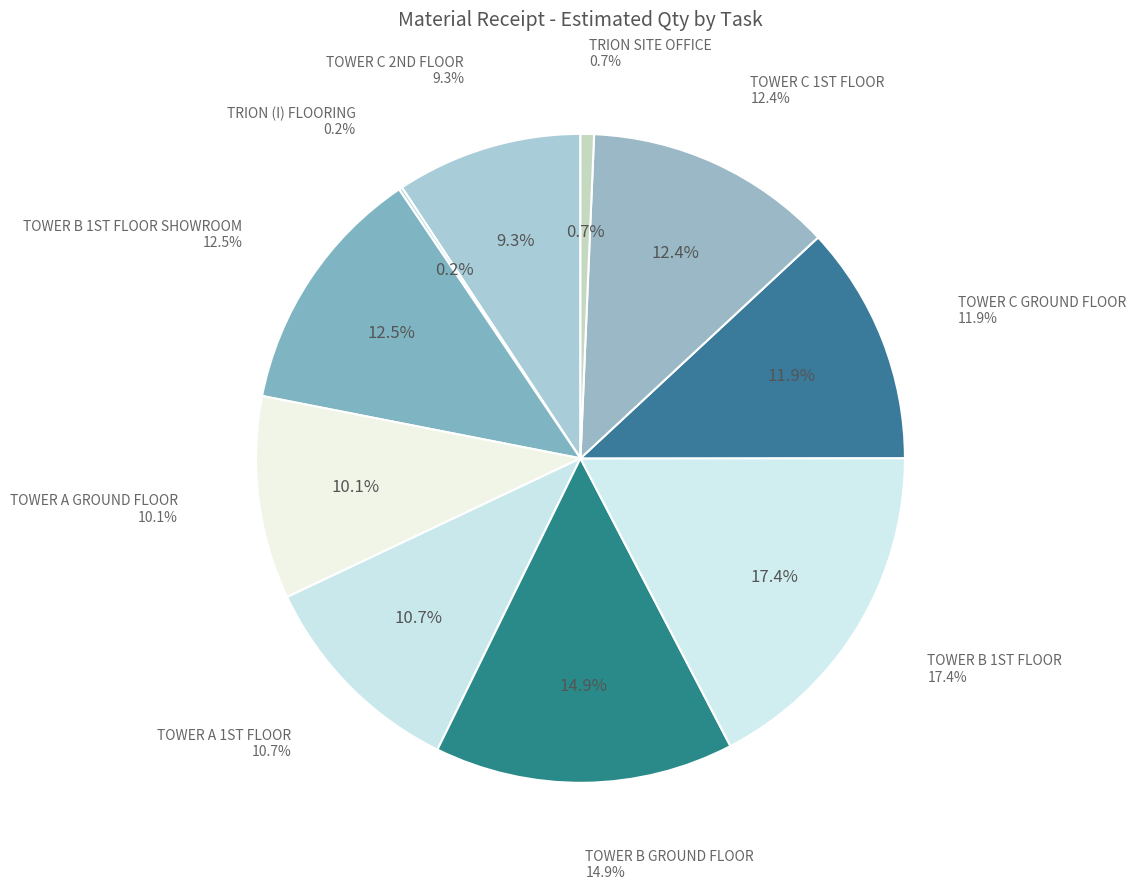

To the nearest percent, what is the difference between the largest and smallest slice percentages?

17%